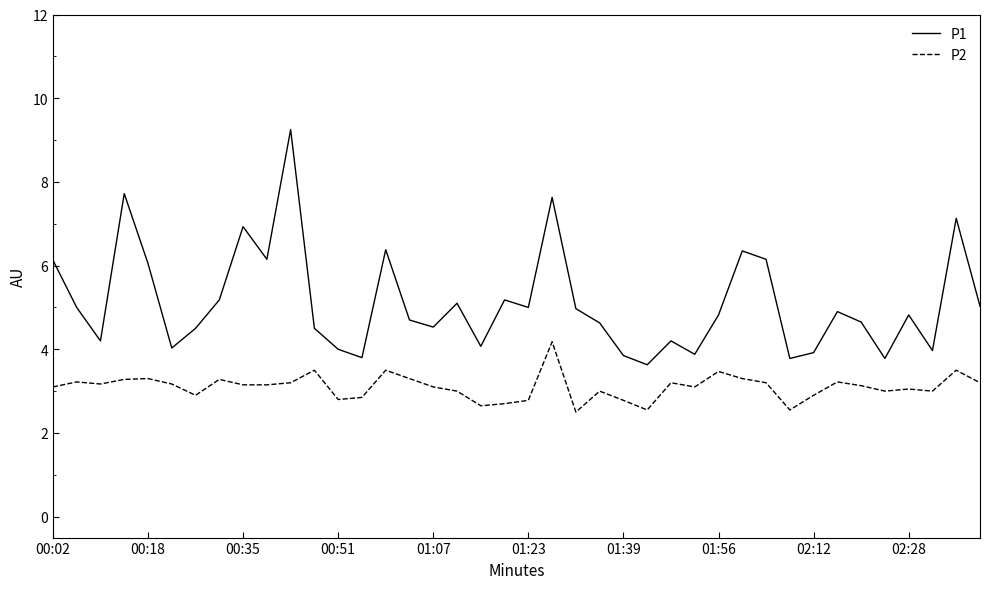

Which series has the largest range (max minus min)?

P1